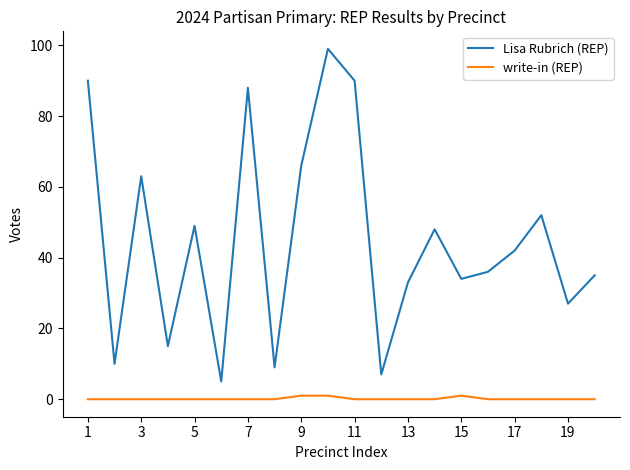

What is the difference between the maximum and minimum values in the Lisa Rubrich (REP) series?

94